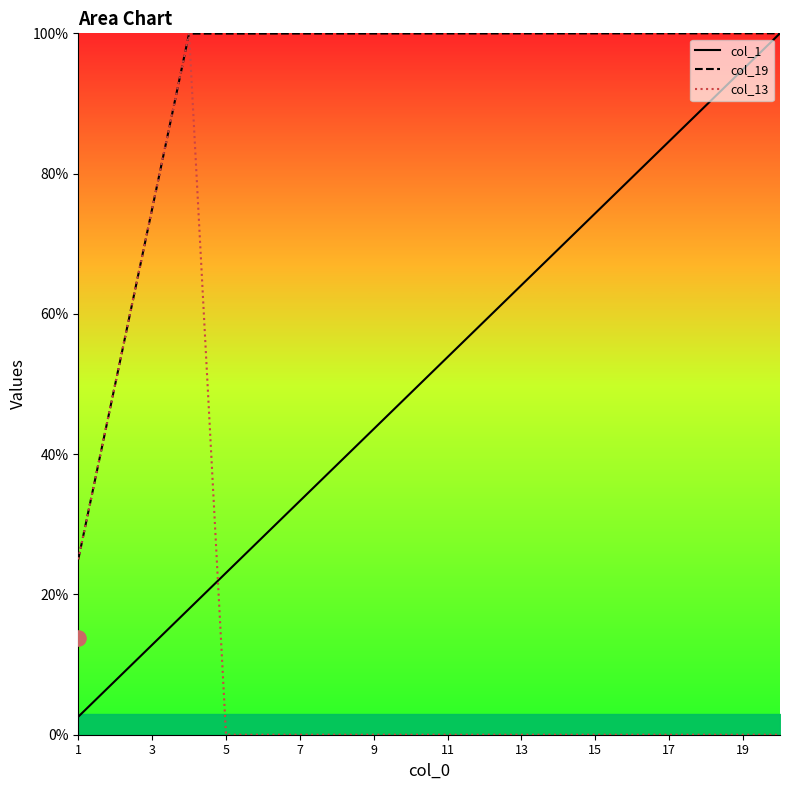

Is the value of col_1 at 11 greater than the value of col_13 at 17?

Yes